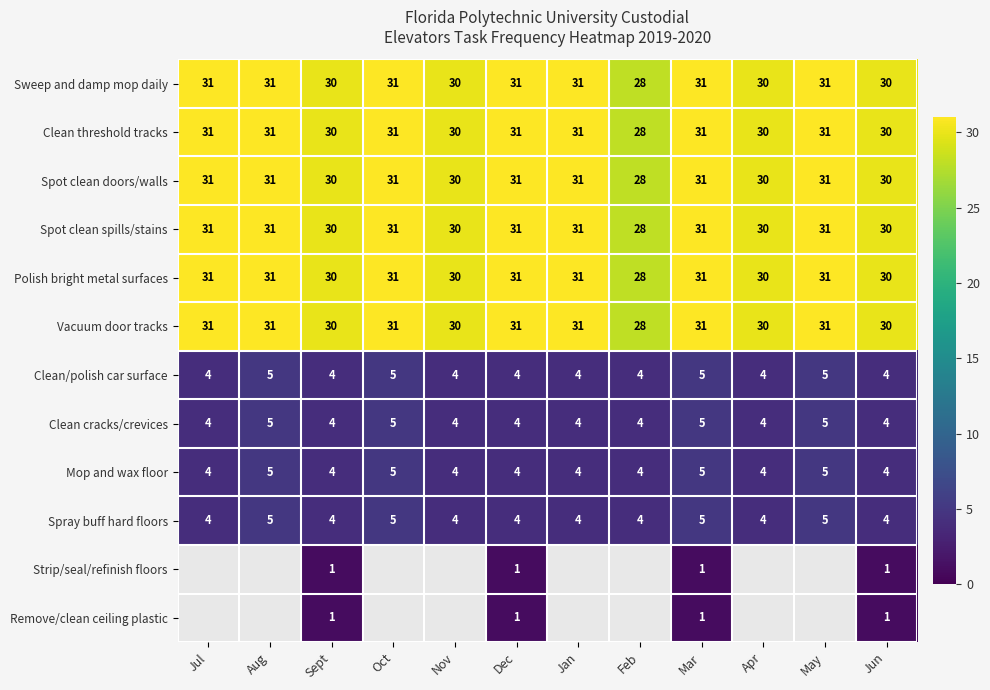

What is the lowest value of the Vacuum door tracks series?

28